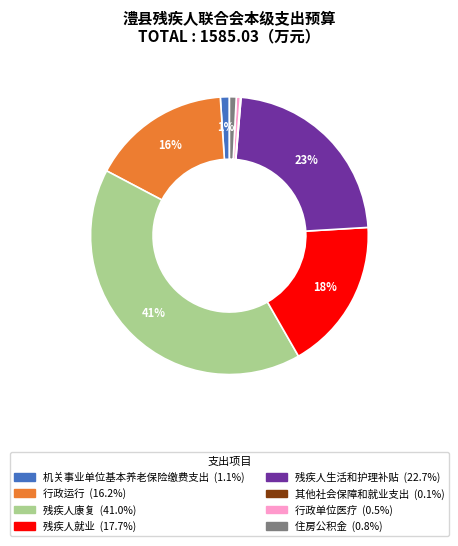

The 行政单位医疗 slice represents 13% of the pie. True or false?

False